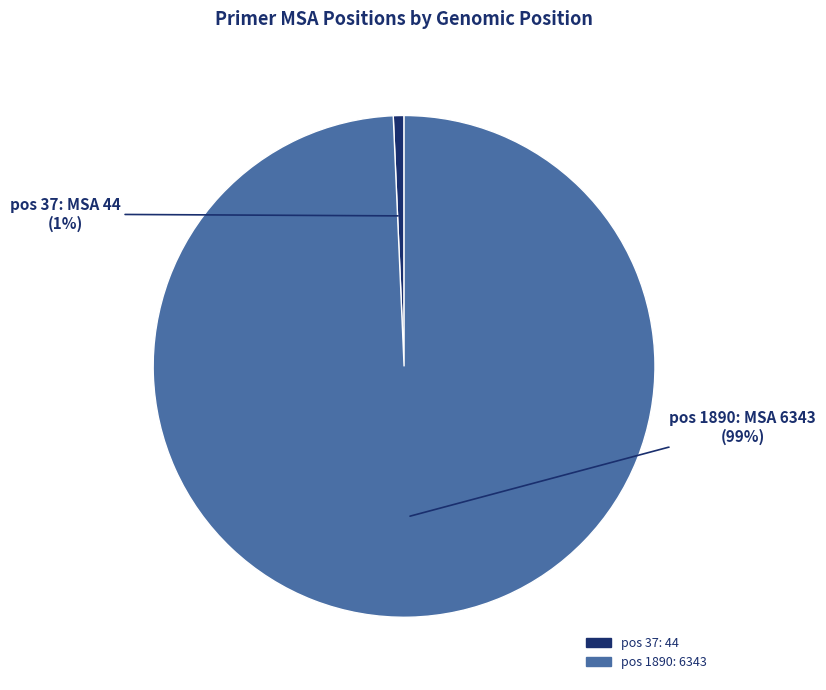

Is there any slice that represents more than half of the pie?

Yes